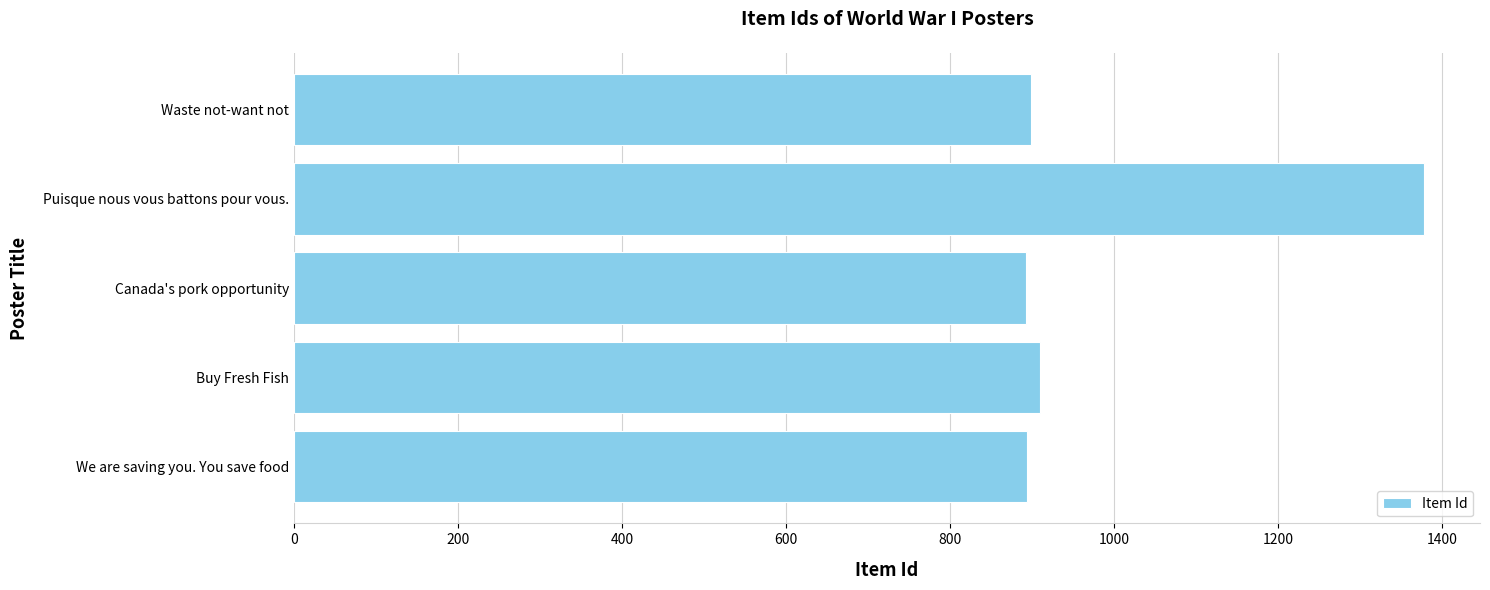

What is the maximum value shown in the chart?

1377